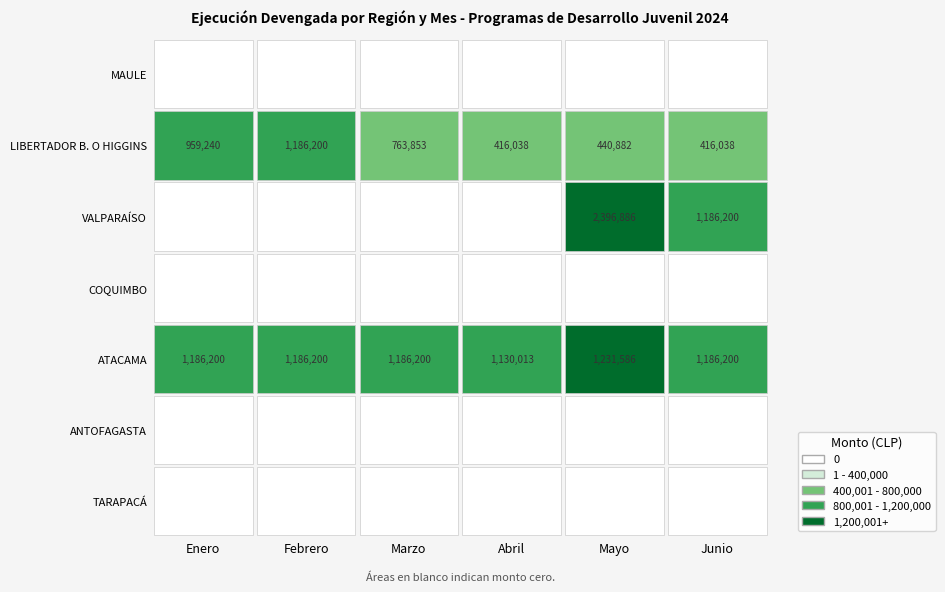

Which category has the highest value across all series?

Mayo